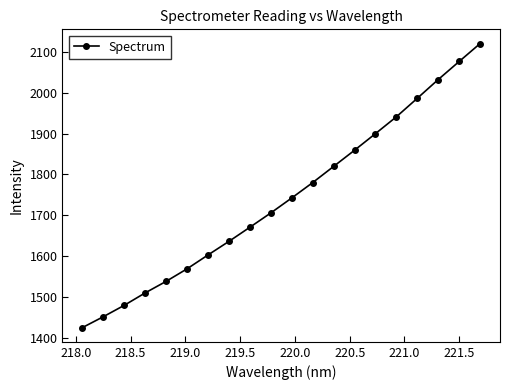

What is the difference between the maximum and minimum values?

695.8